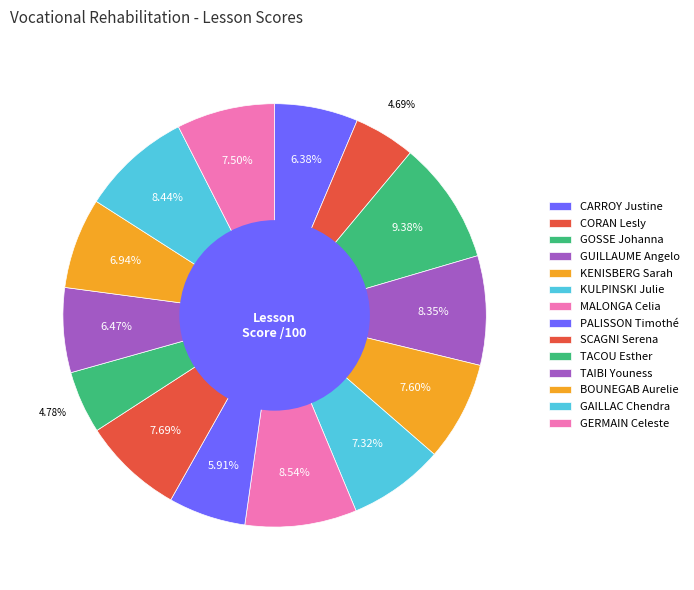

How many segments does this pie chart have?

14